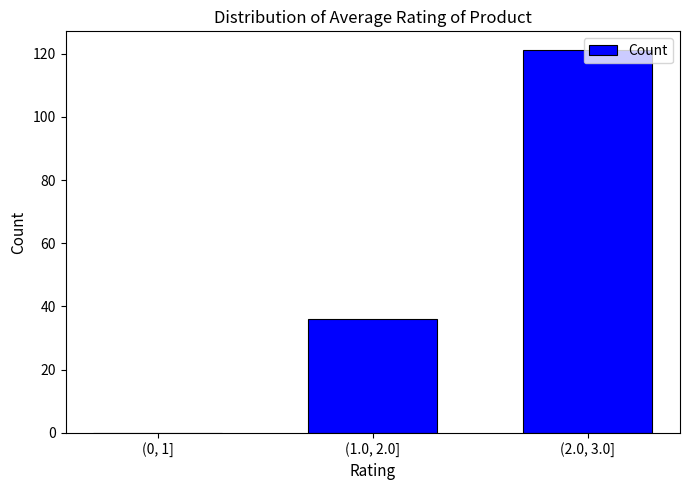

Which label corresponds to the largest value in the chart?

(2.0, 3.0]